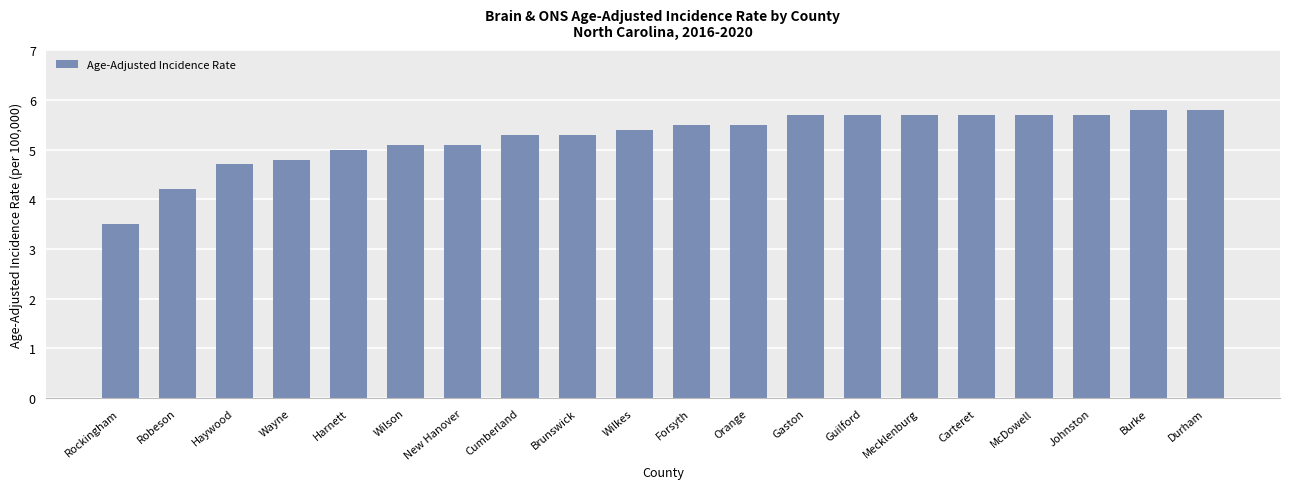

What is the minimum value shown in the chart?

3.5